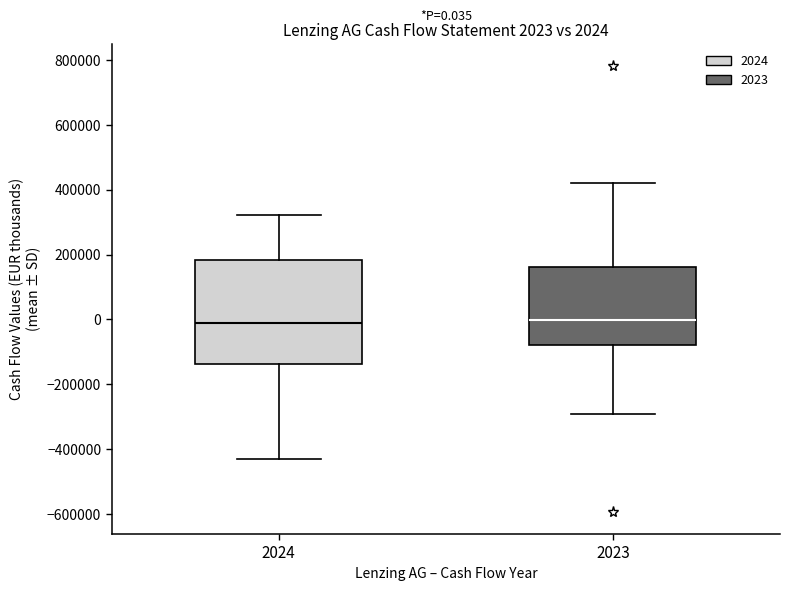

Comparing the boxes themselves (not the whiskers), which one is the tallest?

2024